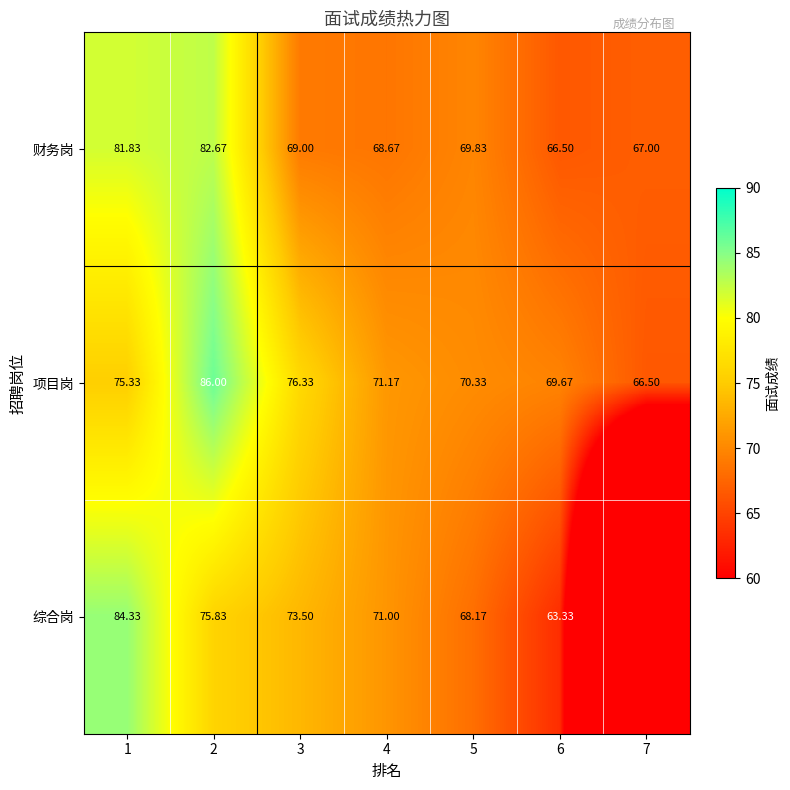

Between 1 and 6, which series saw the biggest shift?

综合岗